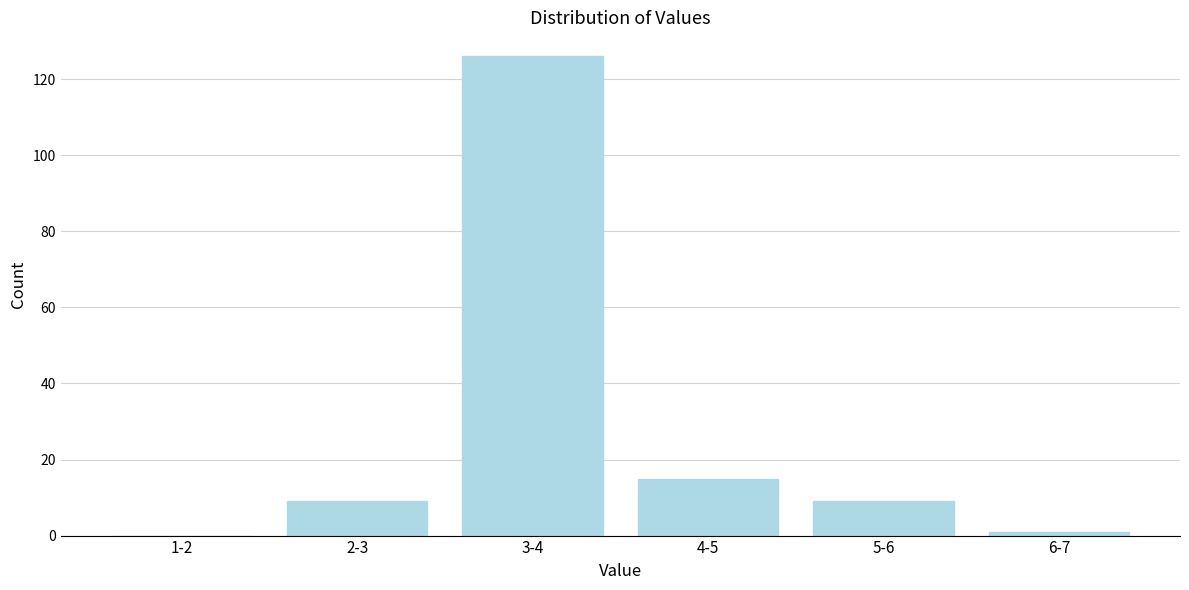

Reading left to right, transcribe all the data shown in this chart.

1-2=0	2-3=9	3-4=126	4-5=15	5-6=9	6-7=1